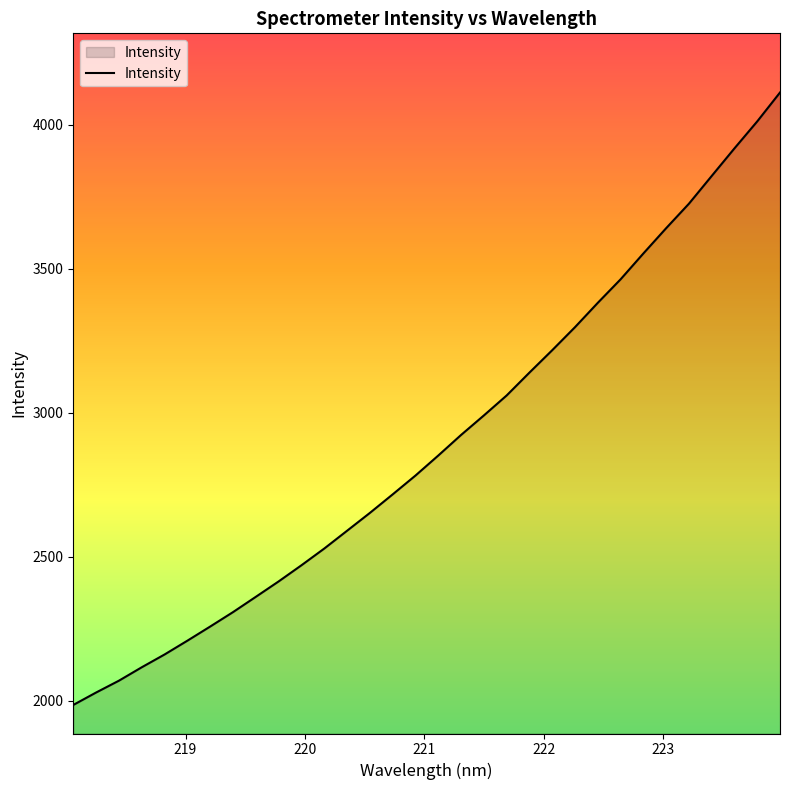

How many categories are shown in the chart?

32